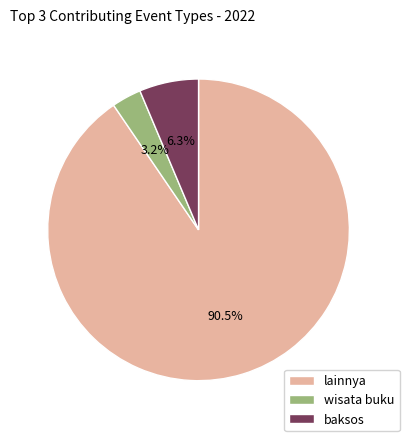

True or false: lainnya accounts for 44% of the total.

False